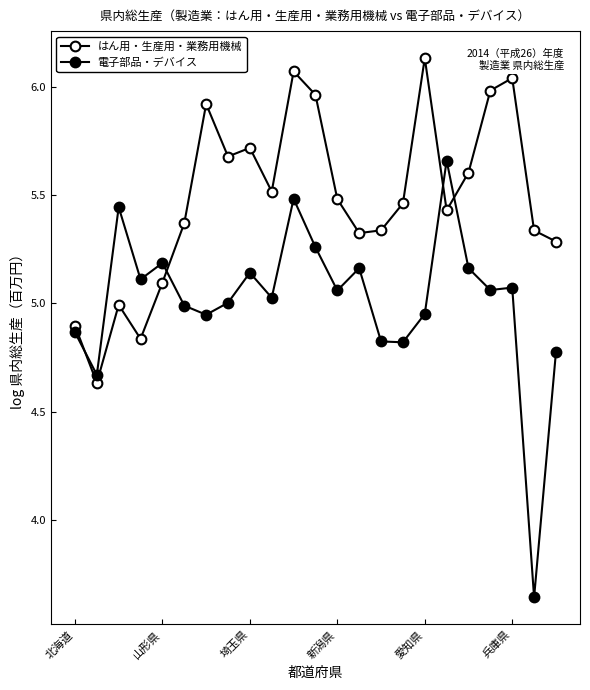

What is the greatest value displayed?

6.1